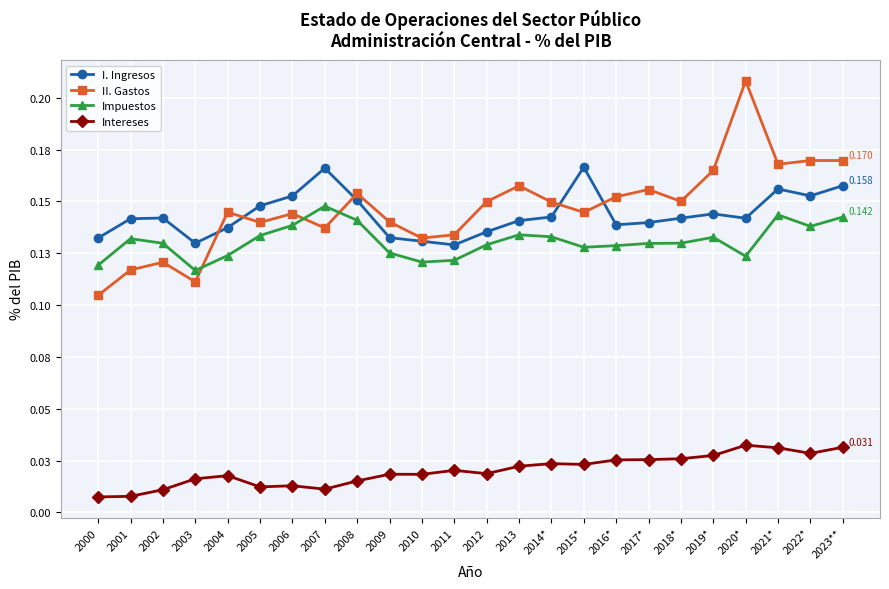

What is the total value across all series at 2021*?

0.5